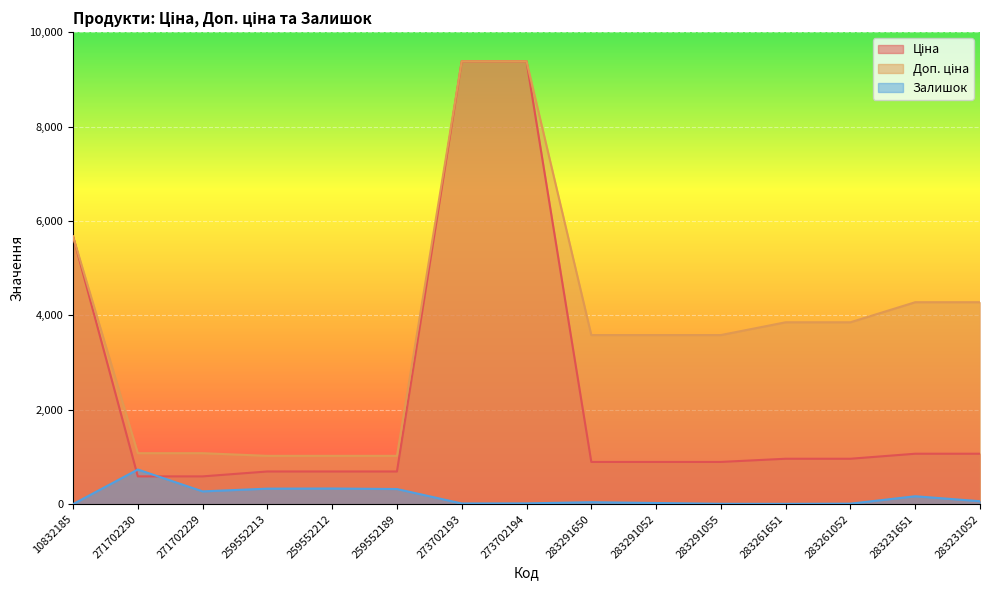

At which category is the sum across all series the highest?

273702194